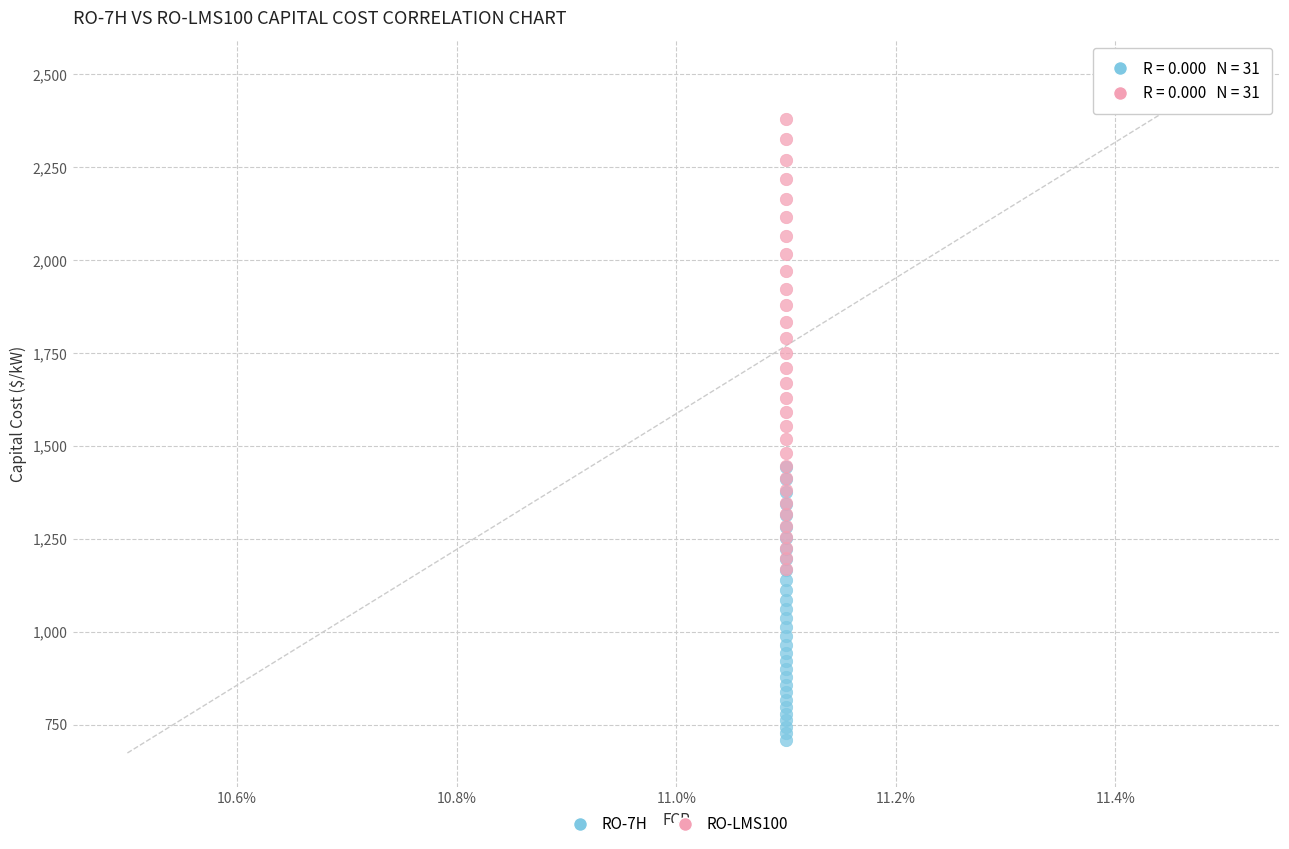

Which series contains the lowest Y value?

RO-7H